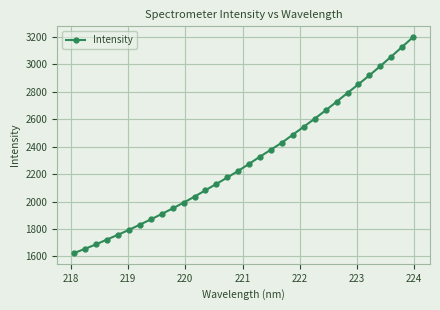

How many lines are shown in the chart?

1